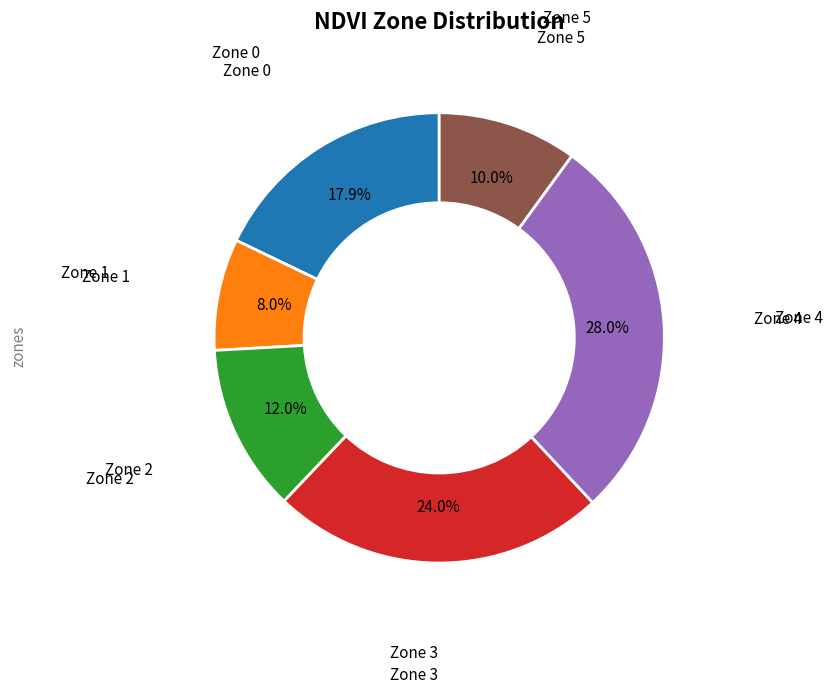

Is there any slice that represents more than half of the pie?

No